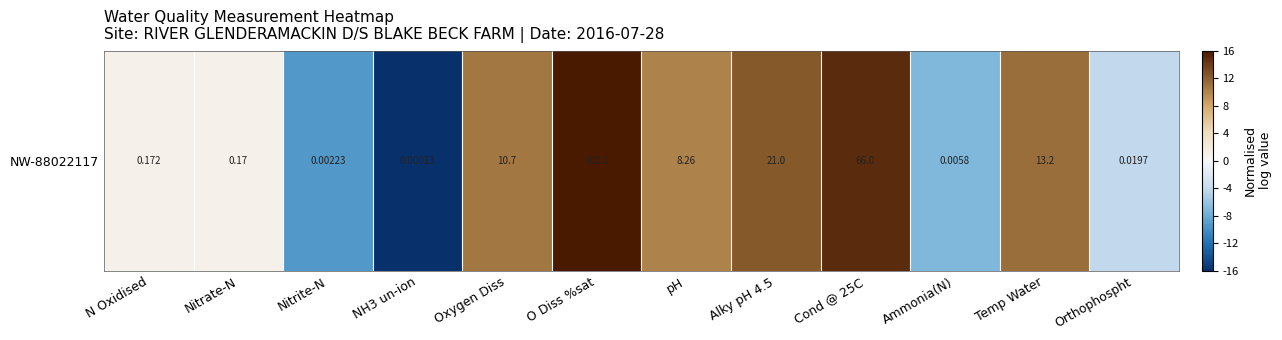

What value does the data have at pH?

10.1